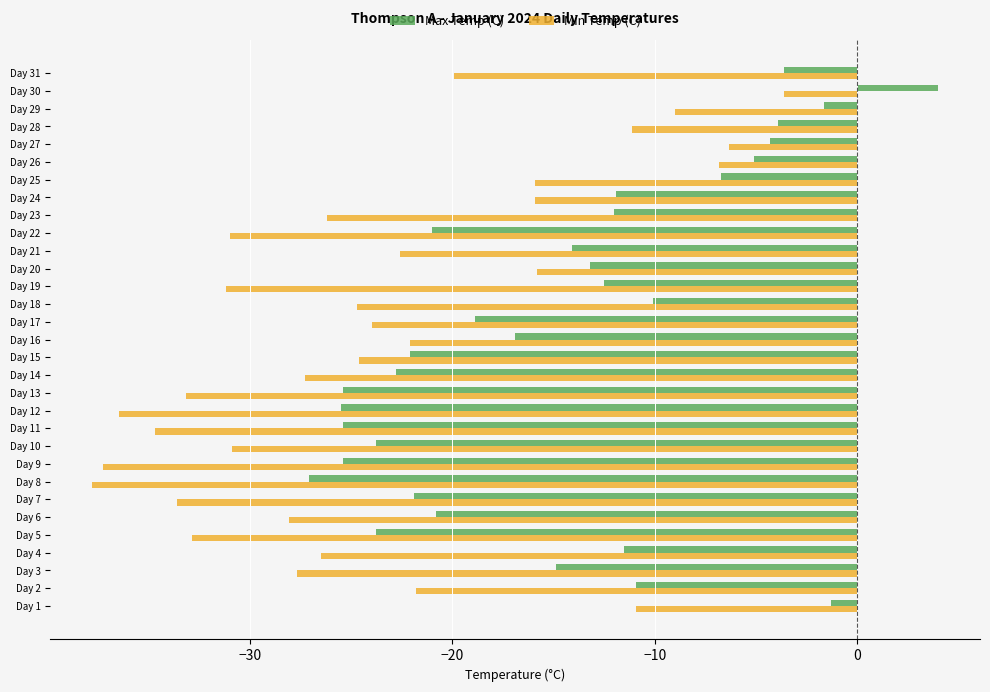

At how many categories does at least one series exceed -23?

24